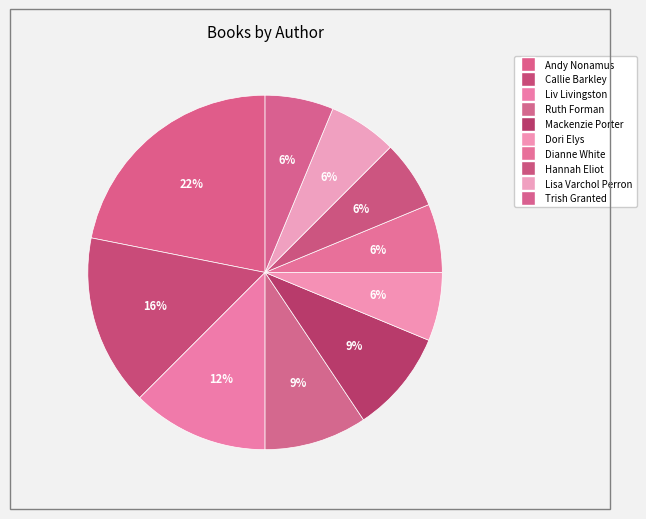

How many segments does this pie chart have?

10